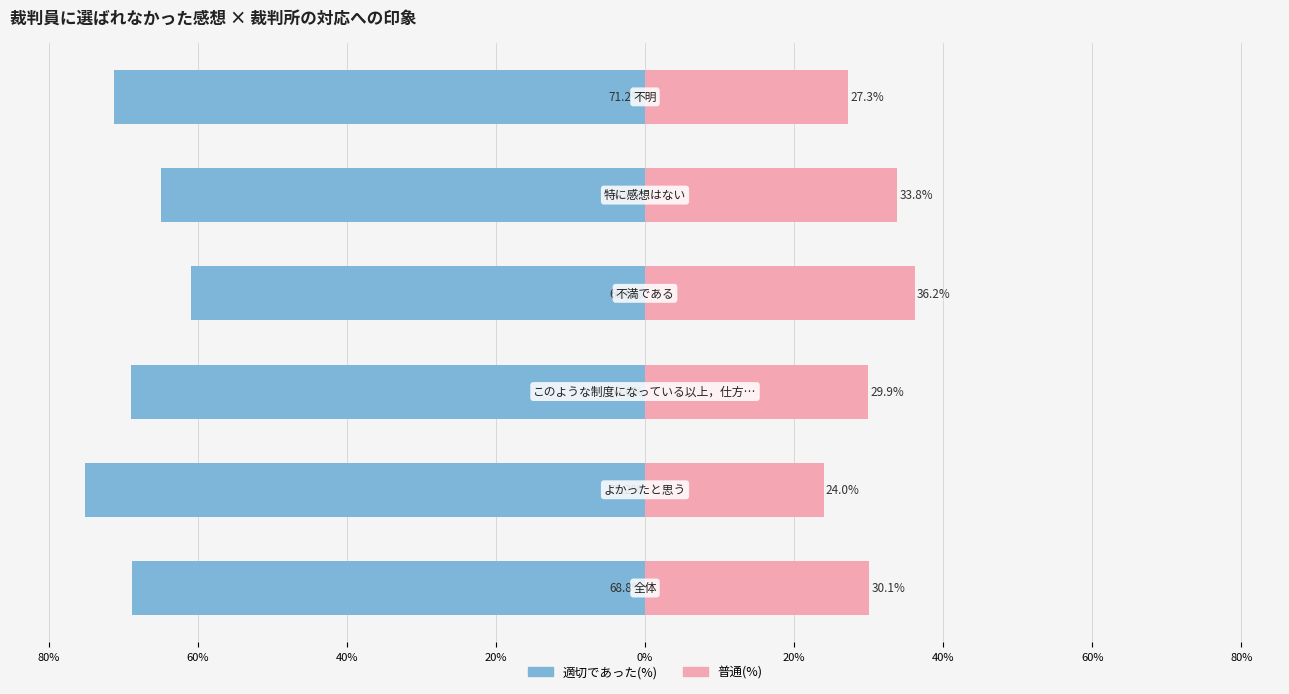

How many bars are there in total?

12